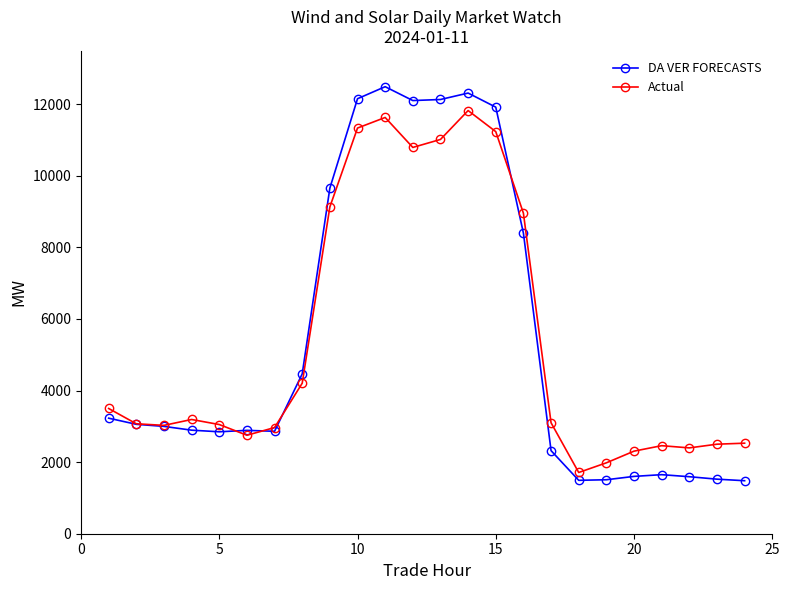

What is the value of the DA VER FORECASTS point at the 24th from the left?

1480.9